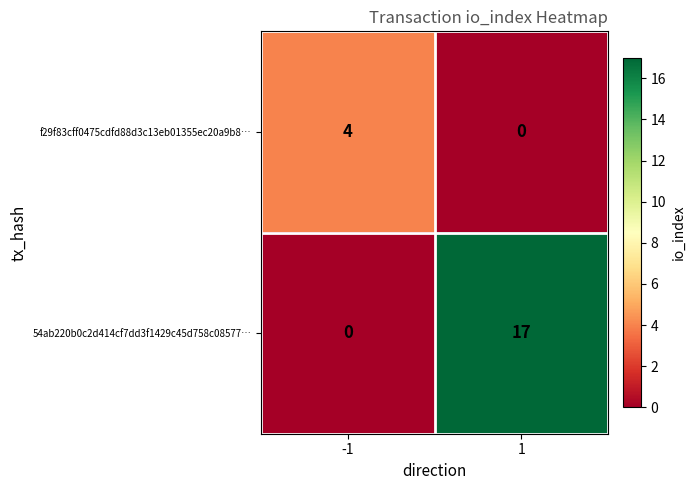

What is the maximum value shown in the chart?

17